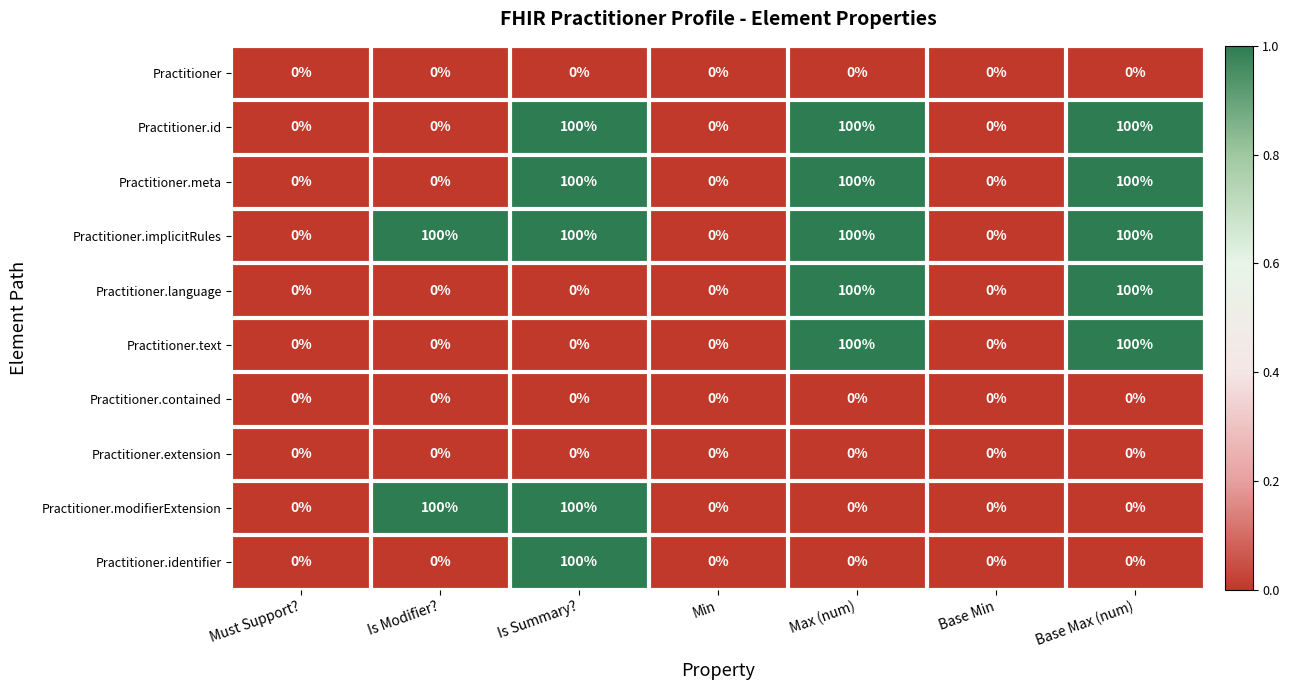

True or false: Practitioner.modifierExtension has a value of 0 at Base Max (num).

True